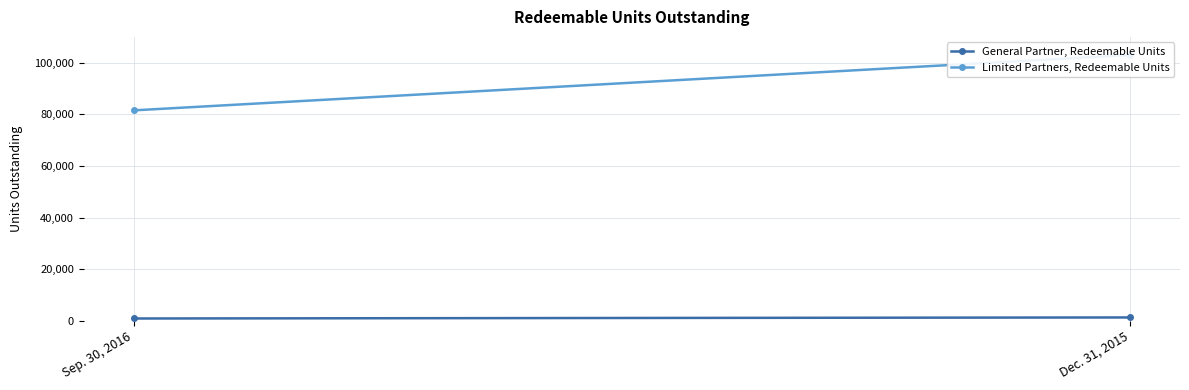

Reading left to right, what are all the values shown in this chart?

General Partner, Redeemable Units: 904.8	1310.9
Limited Partners, Redeemable Units: 81531.6	102989.8